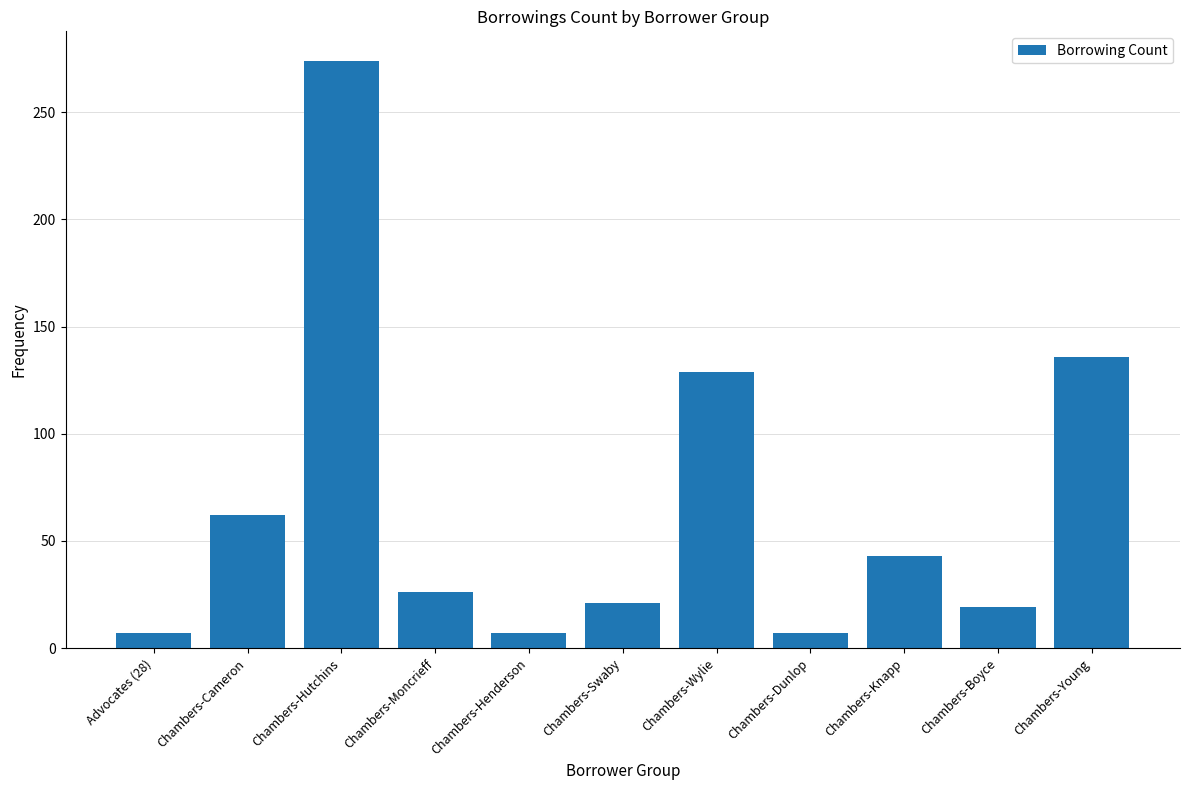

What is the value of the 5th bar from the left?

7